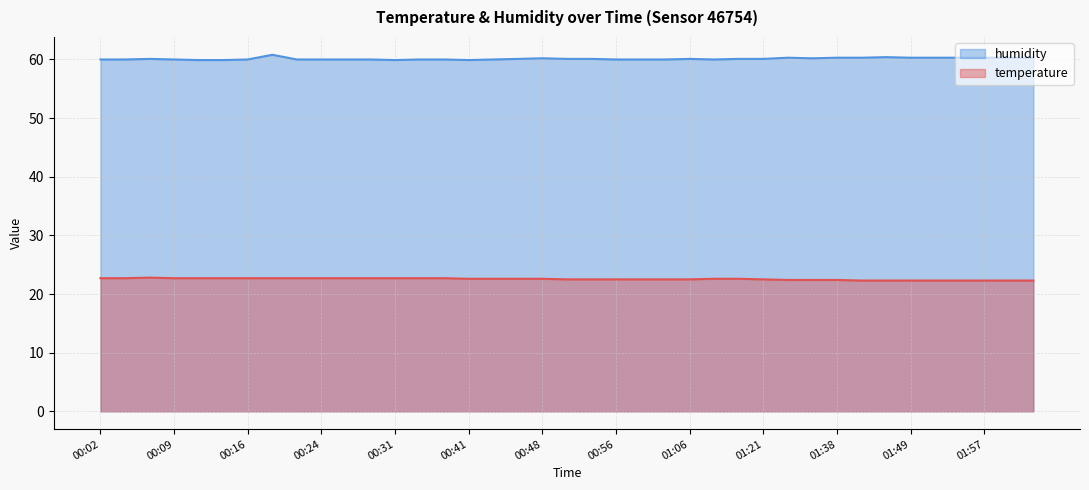

At which category is the sum across all series the highest?

00:19